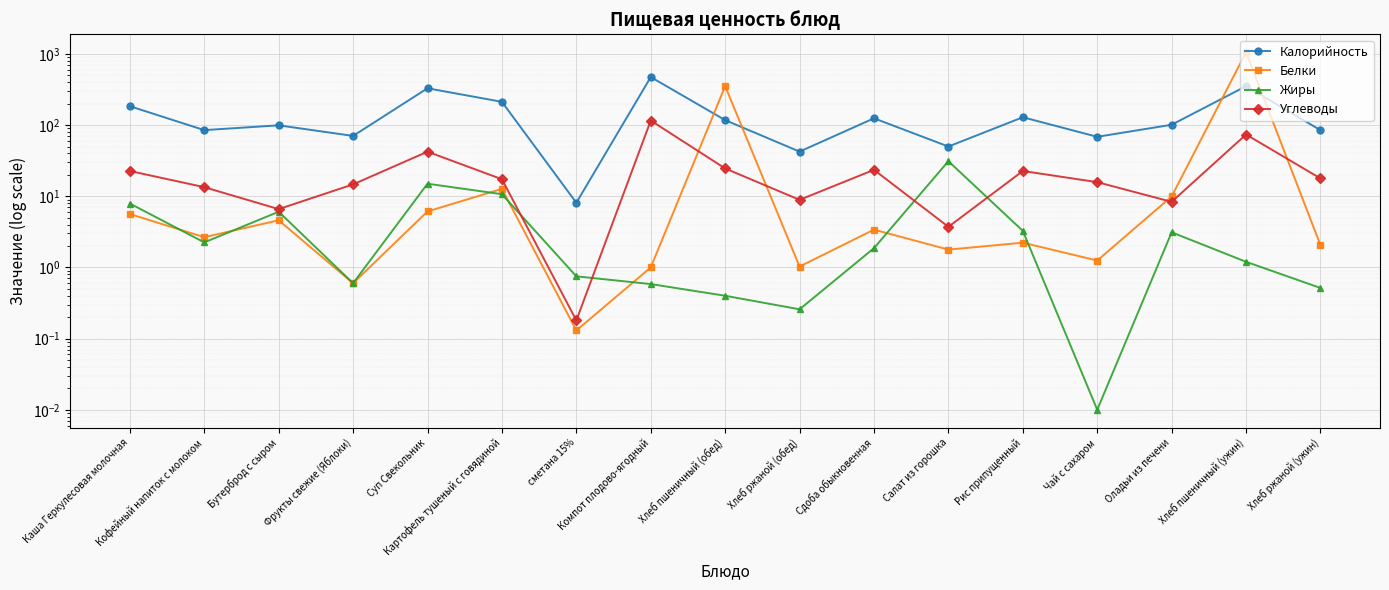

Reading right to left, transcribe all the data shown in this chart.

Калорийность: Хлеб ржаной (ужин)=84.9	Хлеб пшеничный (ужин)=352.5	Оладьи из печени=101.2	Чай с сахаром=68.5	Рис припущенный=129.0	Салат из горошка=50.0	Сдоба обыкновенная=124.7	Хлеб ржаной (обед)=42.4	Хлеб пшеничный (обед)=117.5	Компот плодово-ягодный=473.3	сметана 15%=8.1	Картофель тушеный с говядиной=212.5	Суп Свекольник=329.2	Фрукты свежие (Яблоки)=70.5	Бутерброд с сыром=99.3	Кофейный напиток с молоком=85.1	Каша Геркулесовая молочная=184.3
Белки: Хлеб ржаной (ужин)=2.1	Хлеб пшеничный (ужин)=1059.0	Оладьи из печени=9.9	Чай с сахаром=1.2	Рис припущенный=2.2	Салат из горошка=1.8	Сдоба обыкновенная=3.4	Хлеб ржаной (обед)=1.0	Хлеб пшеничный (обед)=353.0	Компот плодово-ягодный=1.0	сметана 15%=0.1	Картофель тушеный с говядиной=12.7	Суп Свекольник=6.1	Фрукты свежие (Яблоки)=0.6	Бутерброд с сыром=4.6	Кофейный напиток с молоком=2.7	Каша Геркулесовая молочная=5.6
Жиры: Хлеб ржаной (ужин)=0.5	Хлеб пшеничный (ужин)=1.2	Оладьи из печени=3.1	Чай с сахаром=0.0	Рис припущенный=3.3	Салат из горошка=31.1	Сдоба обыкновенная=1.9	Хлеб ржаной (обед)=0.3	Хлеб пшеничный (обед)=0.4	Компот плодово-ягодный=0.6	сметана 15%=0.8	Картофель тушеный с говядиной=10.7	Суп Свекольник=15.0	Фрукты свежие (Яблоки)=0.6	Бутерброд с сыром=6.1	Кофейный напиток с молоком=2.2	Каша Геркулесовая молочная=7.9
Углеводы: Хлеб ржаной (ужин)=17.8	Хлеб пшеничный (ужин)=73.8	Оладьи из печени=8.4	Чай с сахаром=15.8	Рис припущенный=22.7	Салат из горошка=3.7	Сдоба обыкновенная=23.5	Хлеб ржаной (обед)=8.9	Хлеб пшеничный (обед)=24.6	Компот плодово-ягодный=116.0	сметана 15%=0.2	Картофель тушеный с говядиной=17.4	Суп Свекольник=42.3	Фрукты свежие (Яблоки)=14.7	Бутерброд с сыром=6.6	Кофейный напиток с молоком=13.4	Каша Геркулесовая молочная=22.7